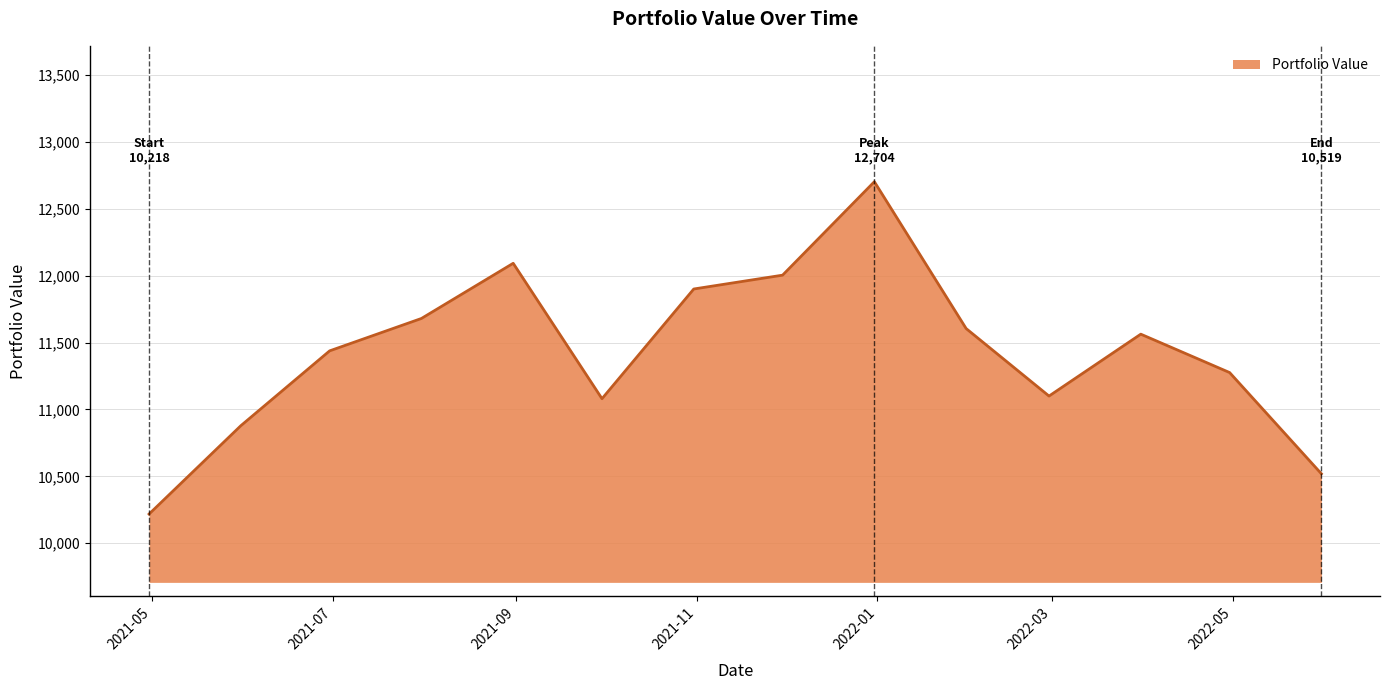

What is the smallest value displayed?

10217.9